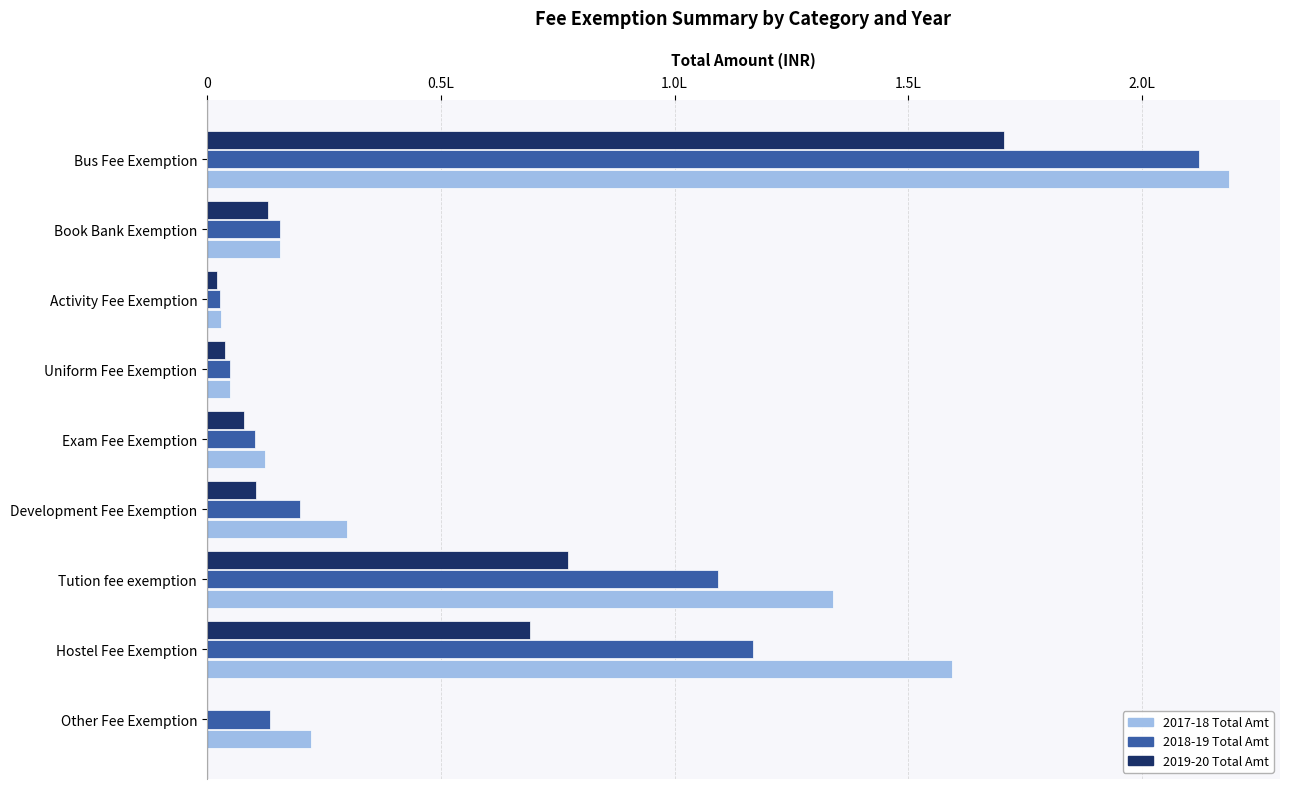

What are all the series names shown in the legend?

2017-18 Total Amt, 2018-19 Total Amt, 2019-20 Total Amt